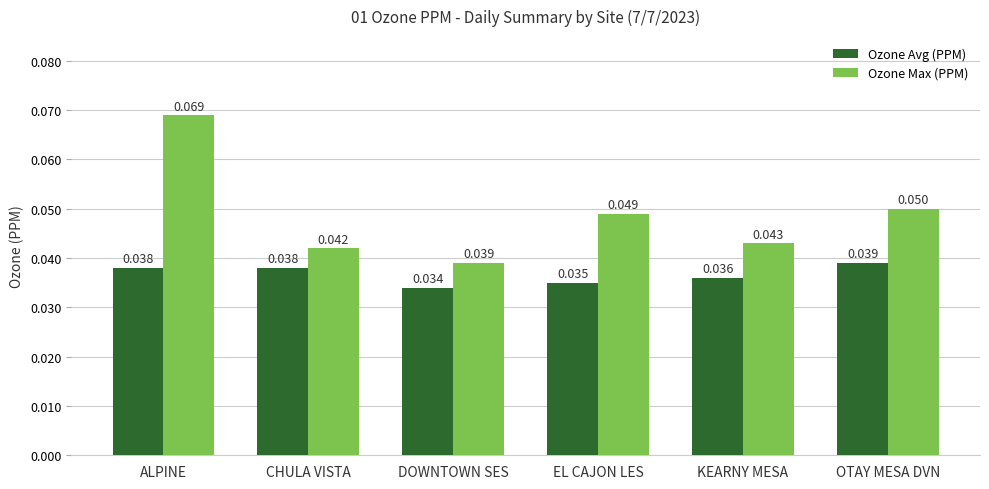

Which series has the widest spread of values?

Ozone Max (PPM)